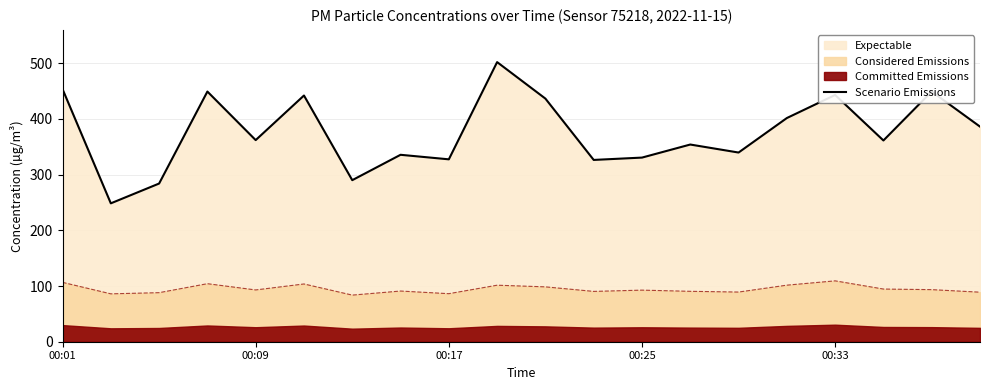

What is the value of the 9th point from the left?

327.6